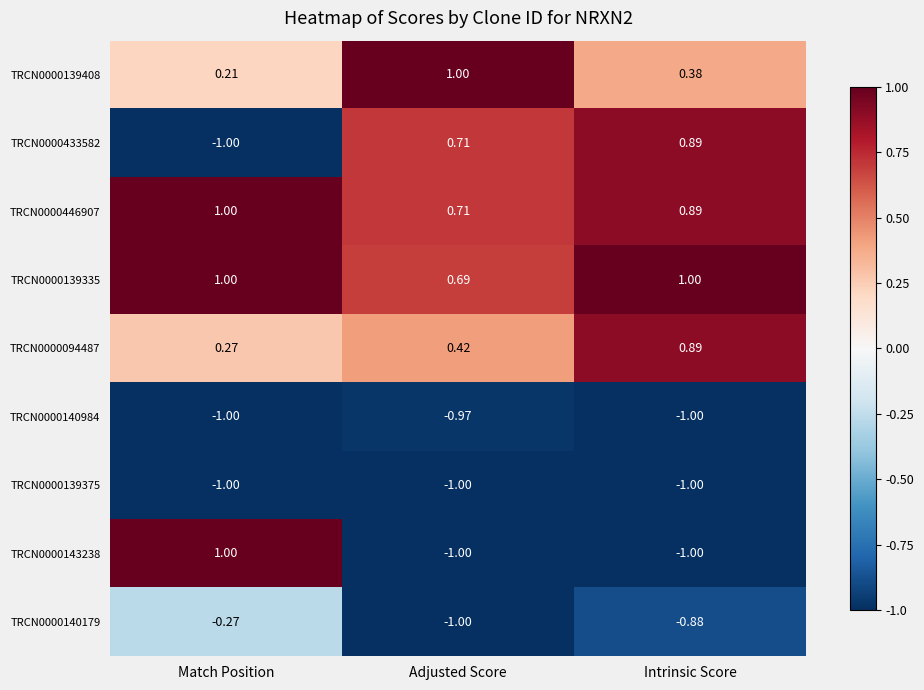

How many distinct data groups are displayed?

9